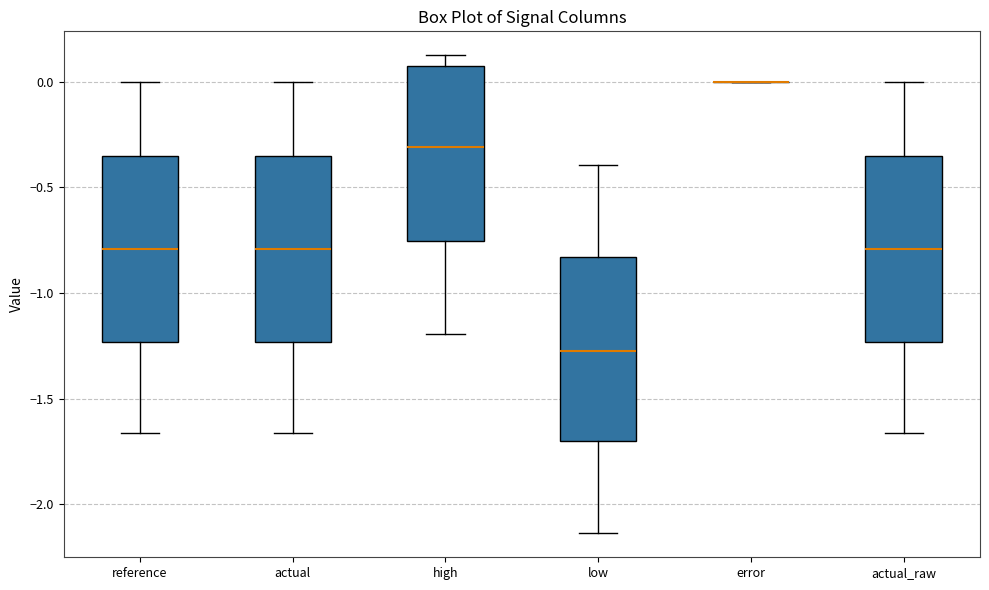

Reading left to right, transcribe this box plot: for each box, give where its median line is, the range the box spans, and where its two whiskers end, as read against the y-axis. The values are not printed on the chart, so give them approximately, as read against the axis.

reference: median -0.80, box -1.25 to -0.35, whiskers -1.65 to 0.00
actual: median -0.80, box -1.25 to -0.35, whiskers -1.65 to 0.00
high: median -0.30, box -0.75 to 0.10, whiskers -1.20 to 0.10 (just above the box's upper edge)
low: median -1.25, box -1.70 to -0.85, whiskers -2.15 to -0.40
error: box collapsed to a line at 0.00, whiskers 0.00 to 0.00
actual_raw: median -0.80, box -1.25 to -0.35, whiskers -1.65 to 0.00